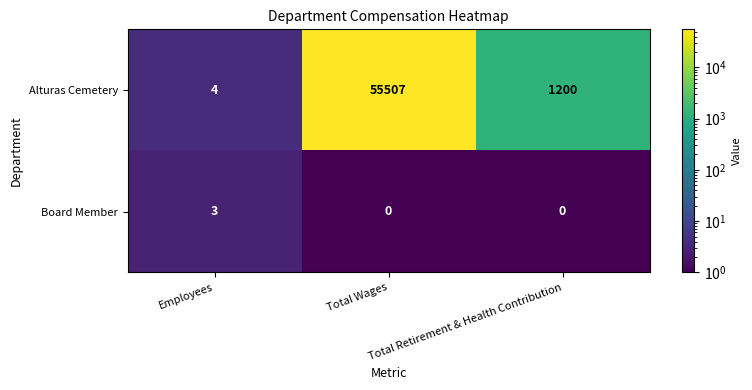

Rank the series by their average value, from lowest to highest.

Board Member, Alturas Cemetery